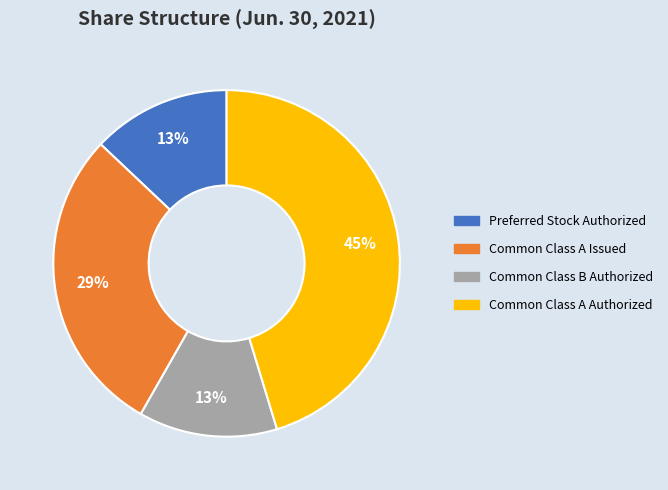

Count the number of slices in the pie.

4